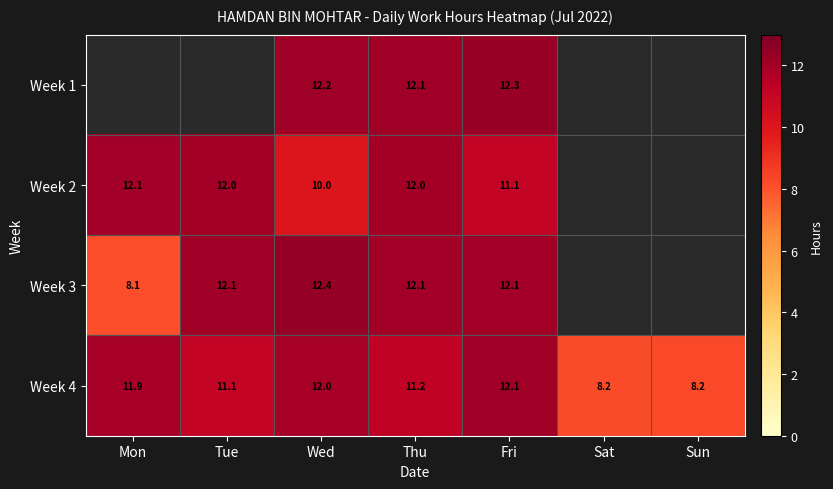

What is the difference between the Week 2 values at Wed and Mon?

2.1